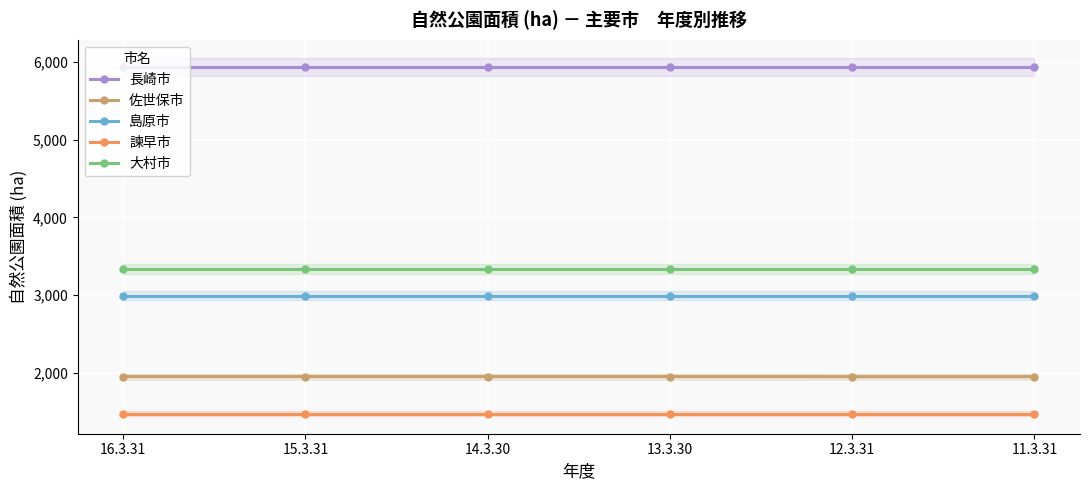

Rank the series at 15.3.31 from highest to lowest value.

長崎市, 大村市, 島原市, 佐世保市, 諫早市